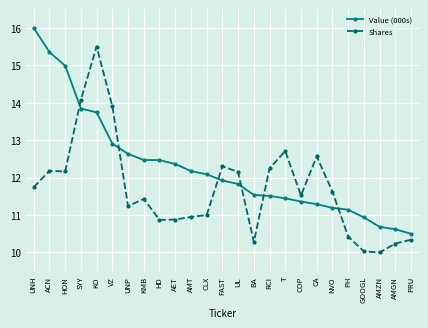

True or false: Shares has a value of 19.2 at HD.

False